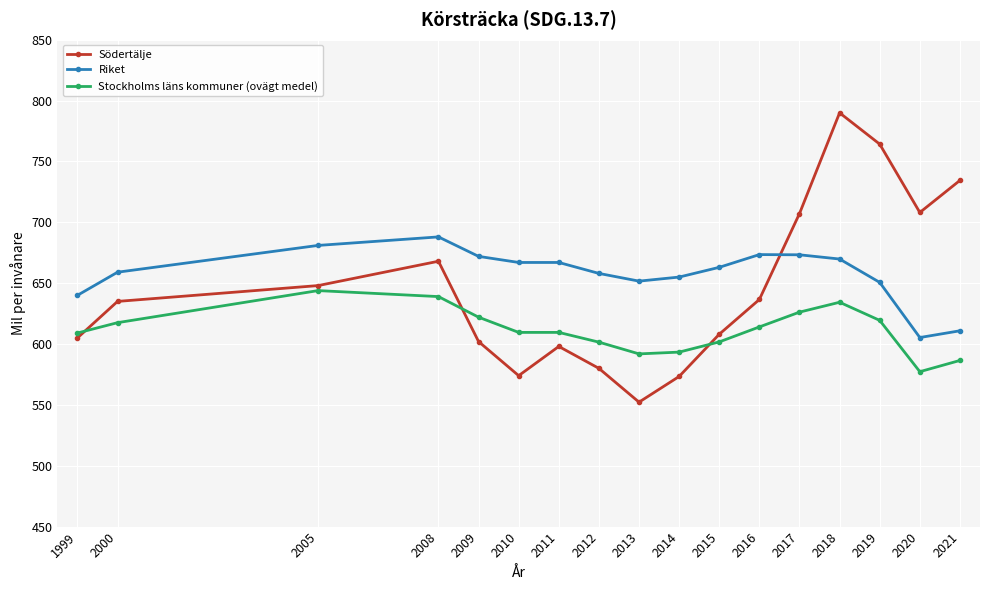

Where do Stockholms läns kommuner (ovägt medel) and Södertälje first cross each other?

1999 and 2000